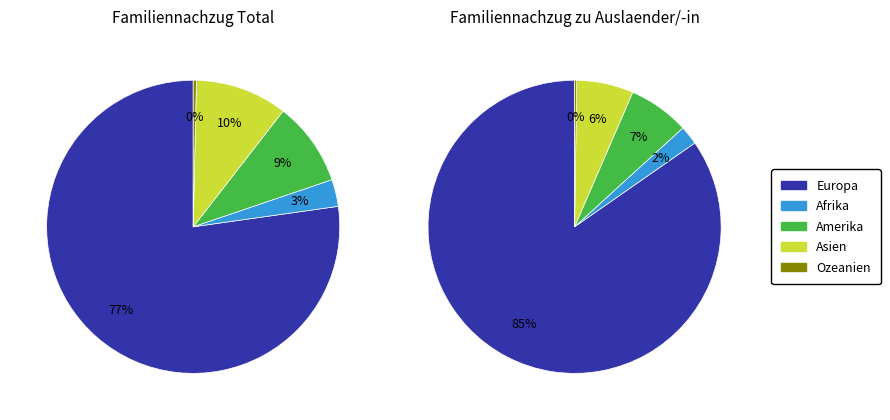

Between Europa and Afrika, which is larger?

Europa